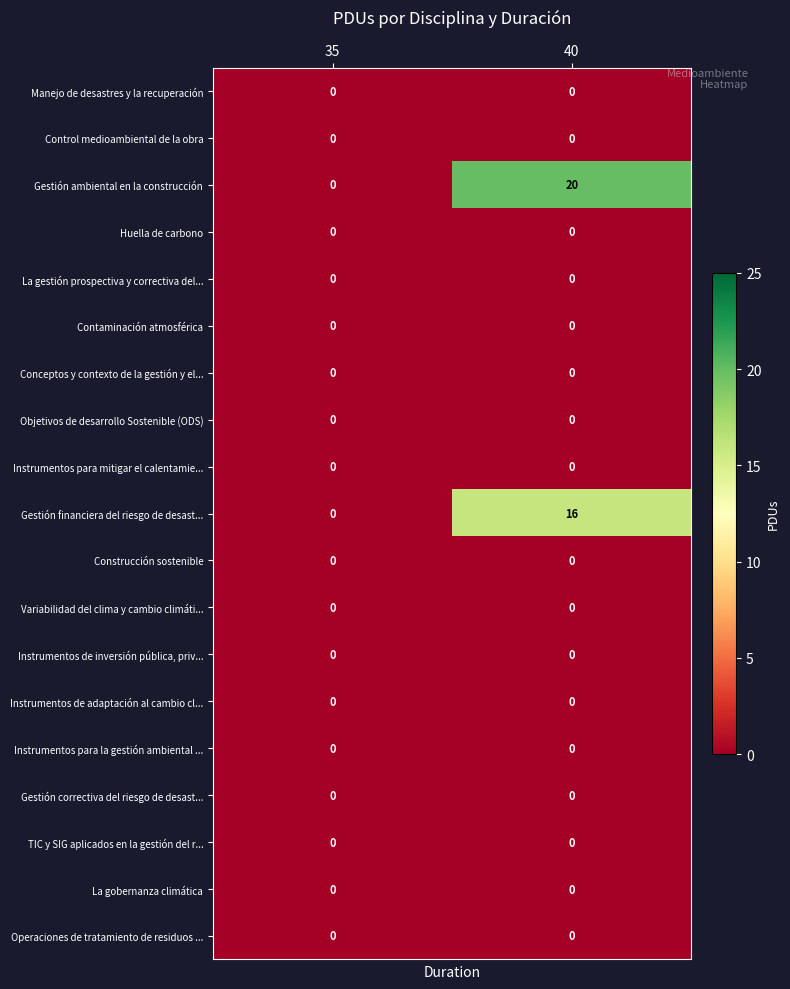

Which series has the largest total across all categories?

Gestión ambiental en la construcción